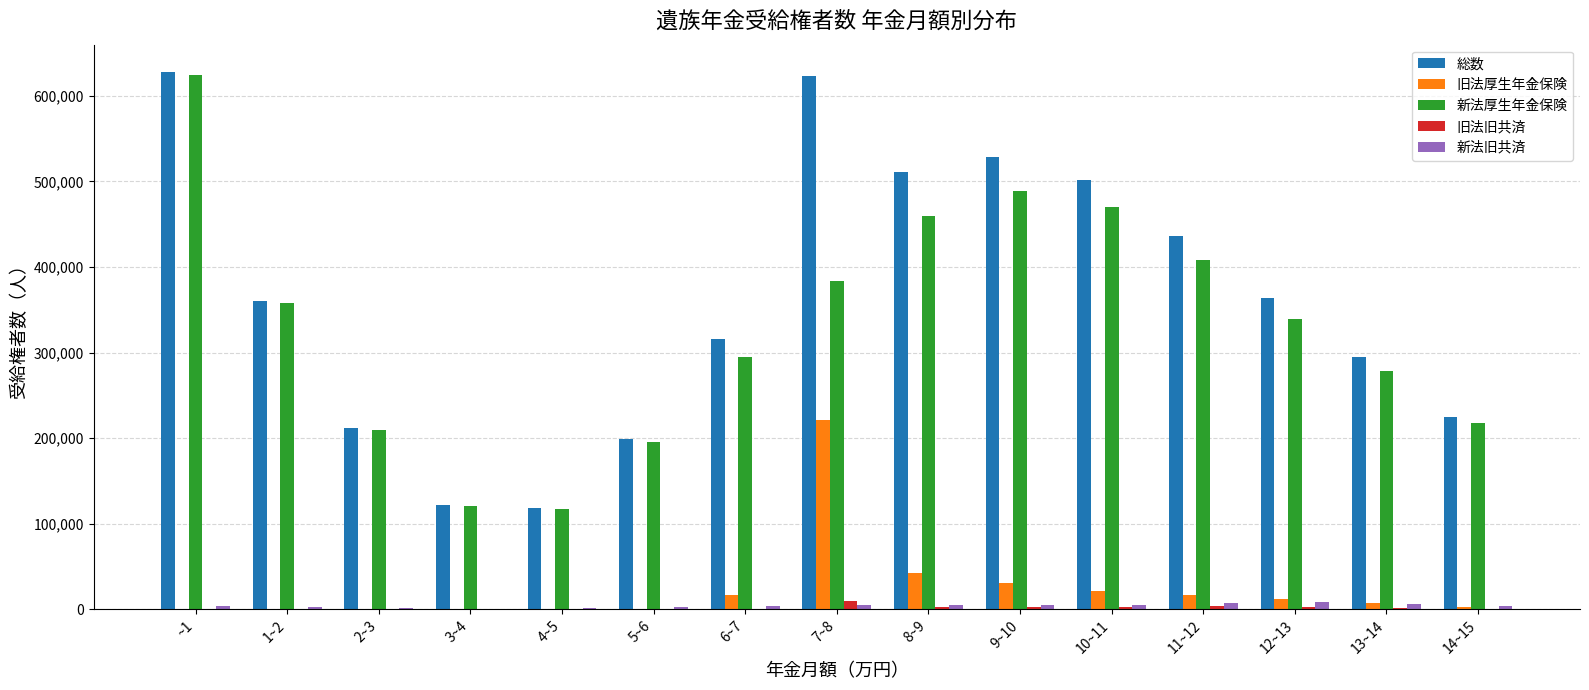

What is the highest value of the 総数 series?

628208